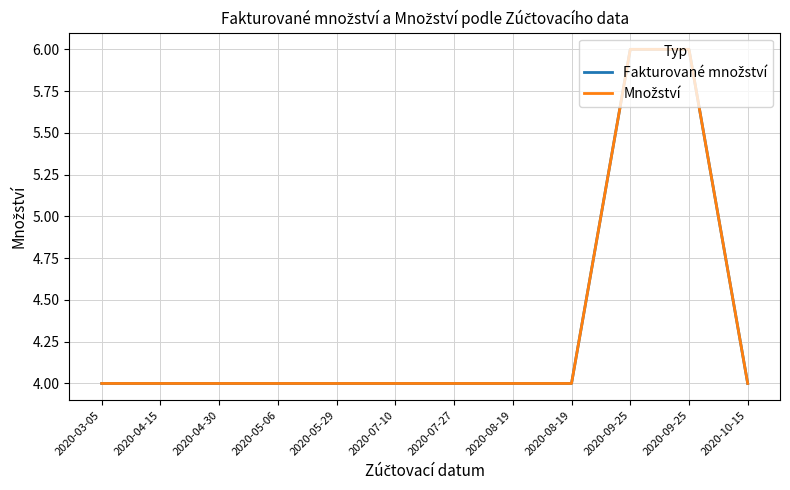

Does the chart display data point markers on the line(s)?

No